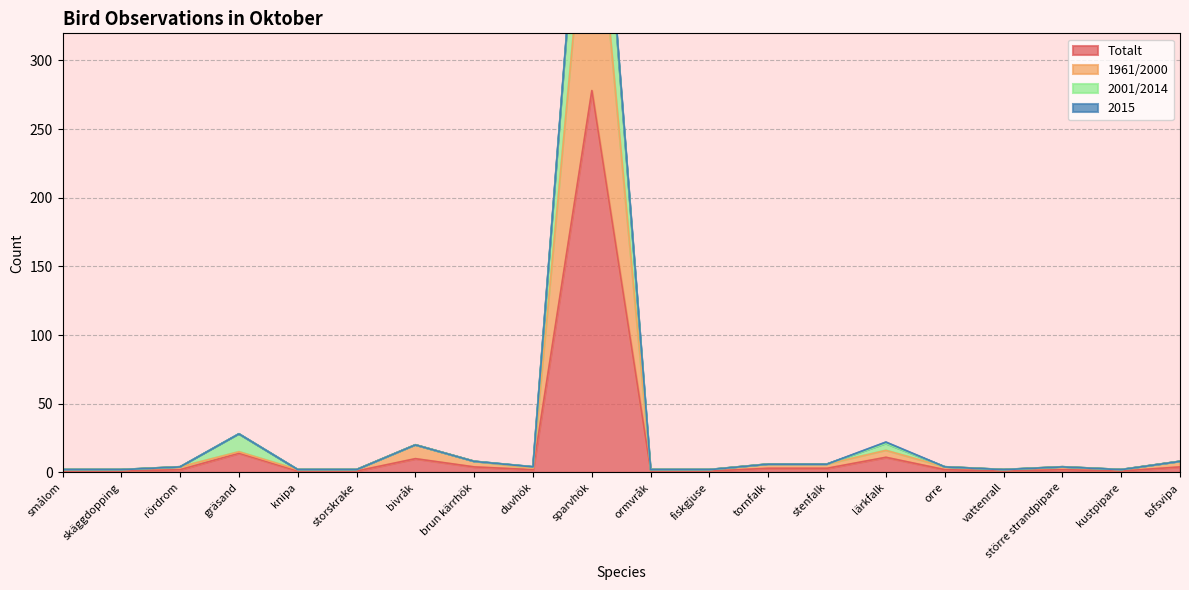

What is the label of the 1st point from the right?

tofsvipa